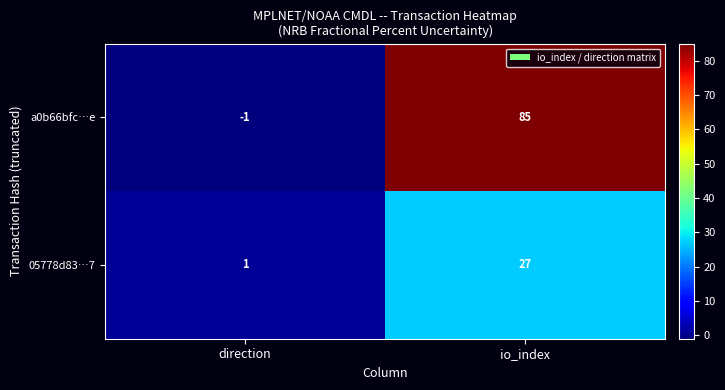

How many values in a0b66bfc…e are above zero?

1